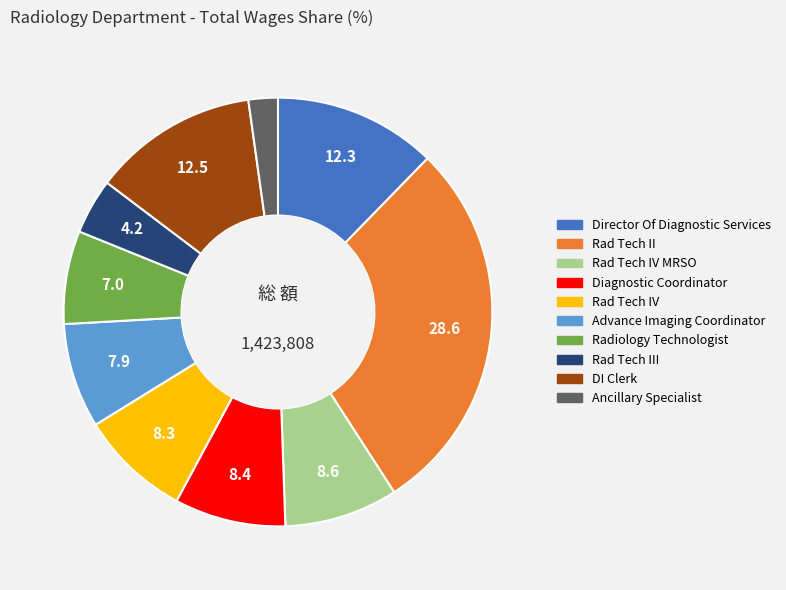

Does any single category account for the majority?

No